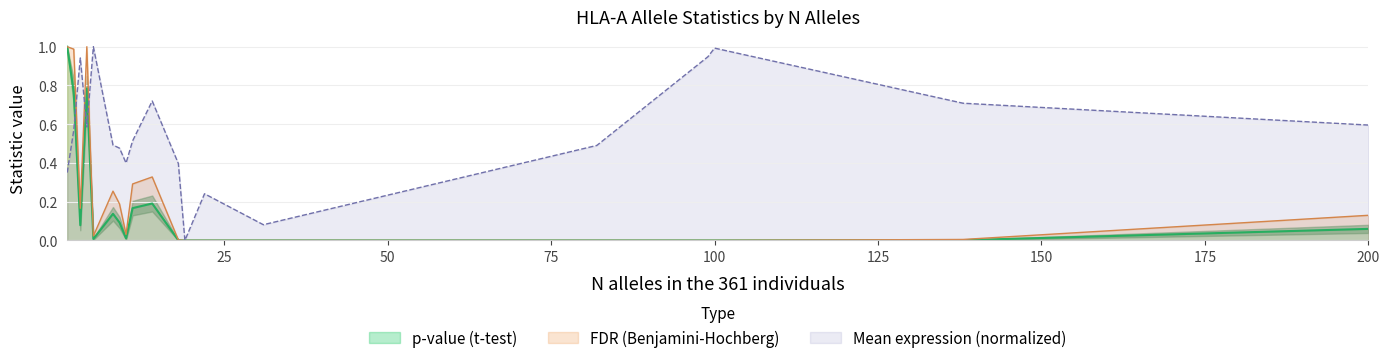

Which series has the largest range (max minus min)?

Mean expression